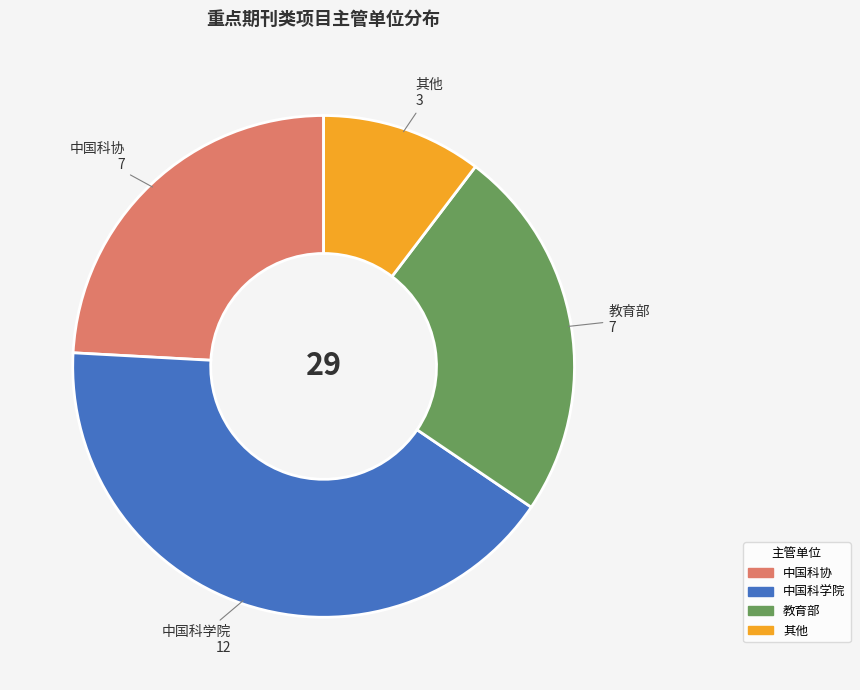

Does 教育部 represent more than half of the total?

No